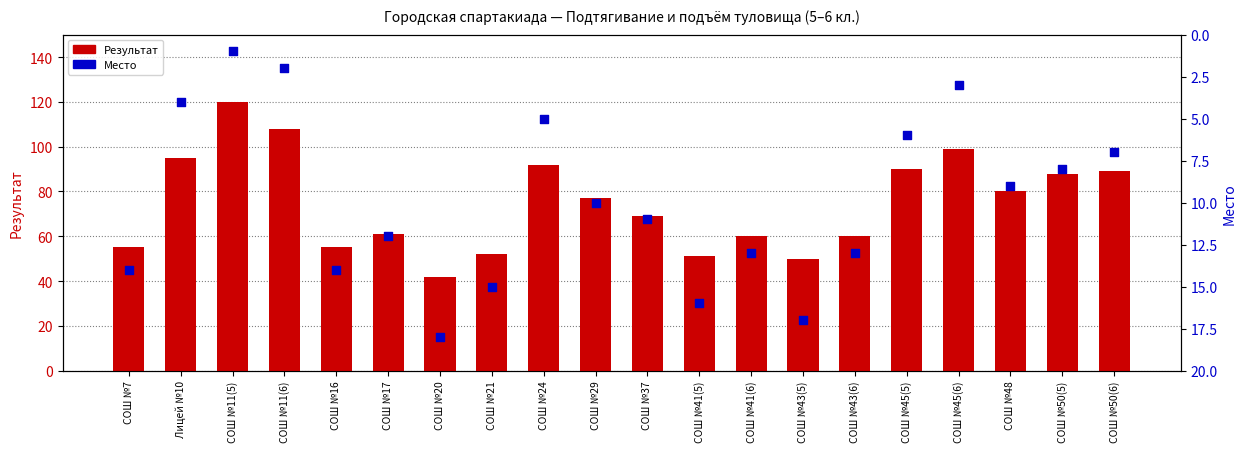

Which series contains the lowest Y value?

Место